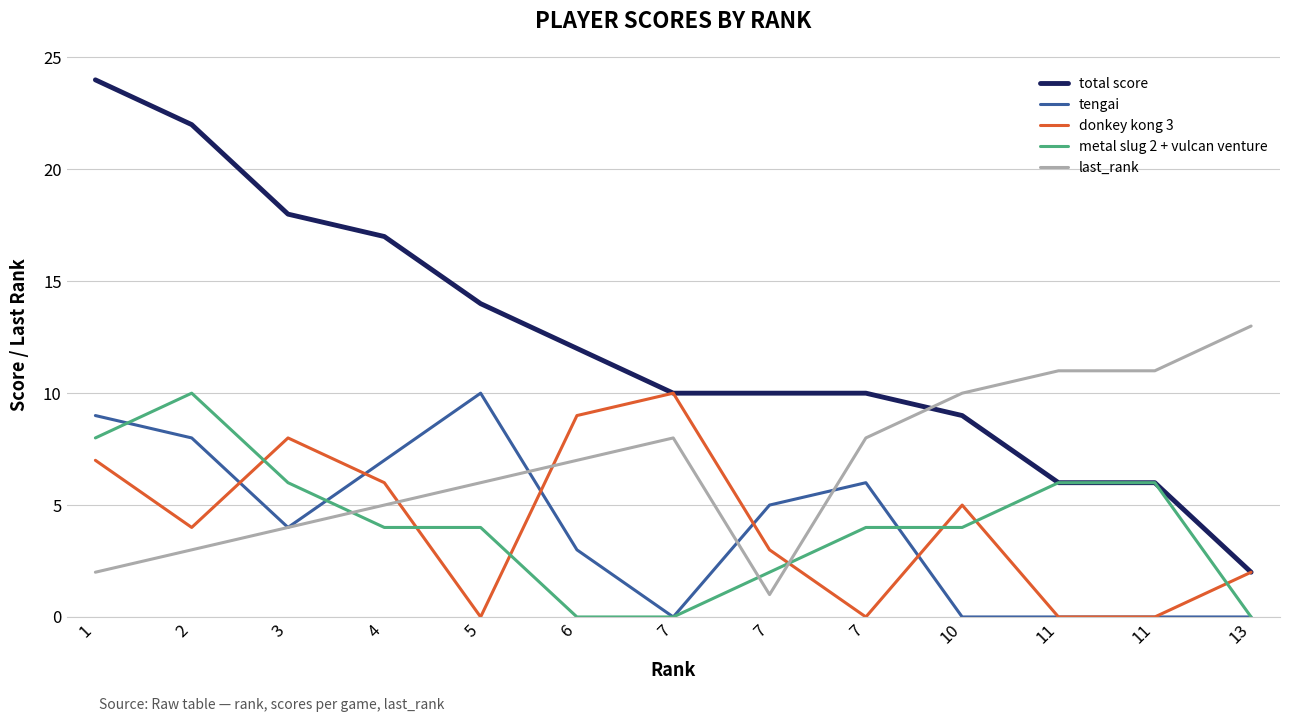

Does the chart have visible grid lines?

Yes